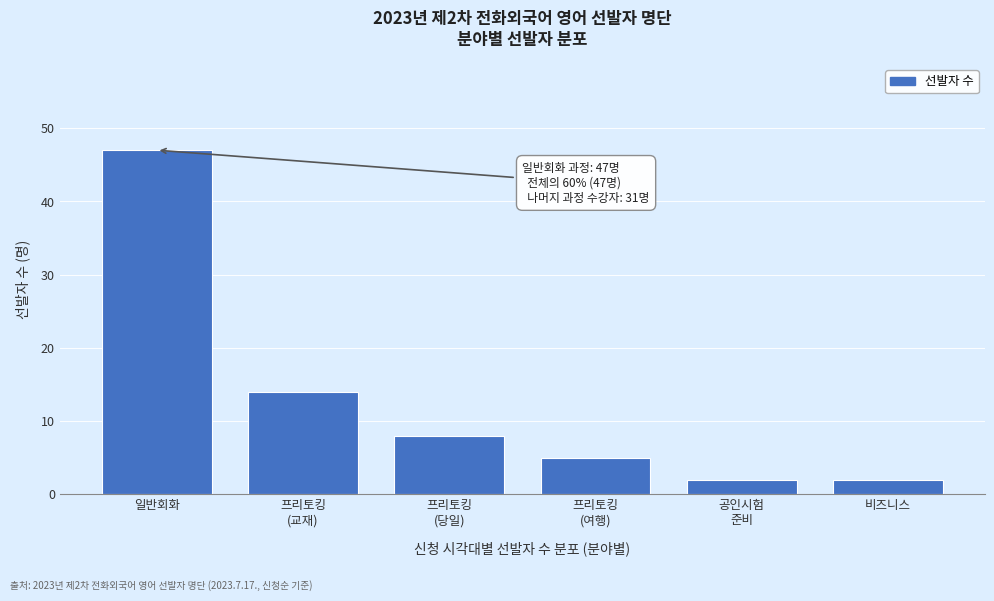

Reading left to right, list all the values displayed in this chart.

47	14	8	5	2	2